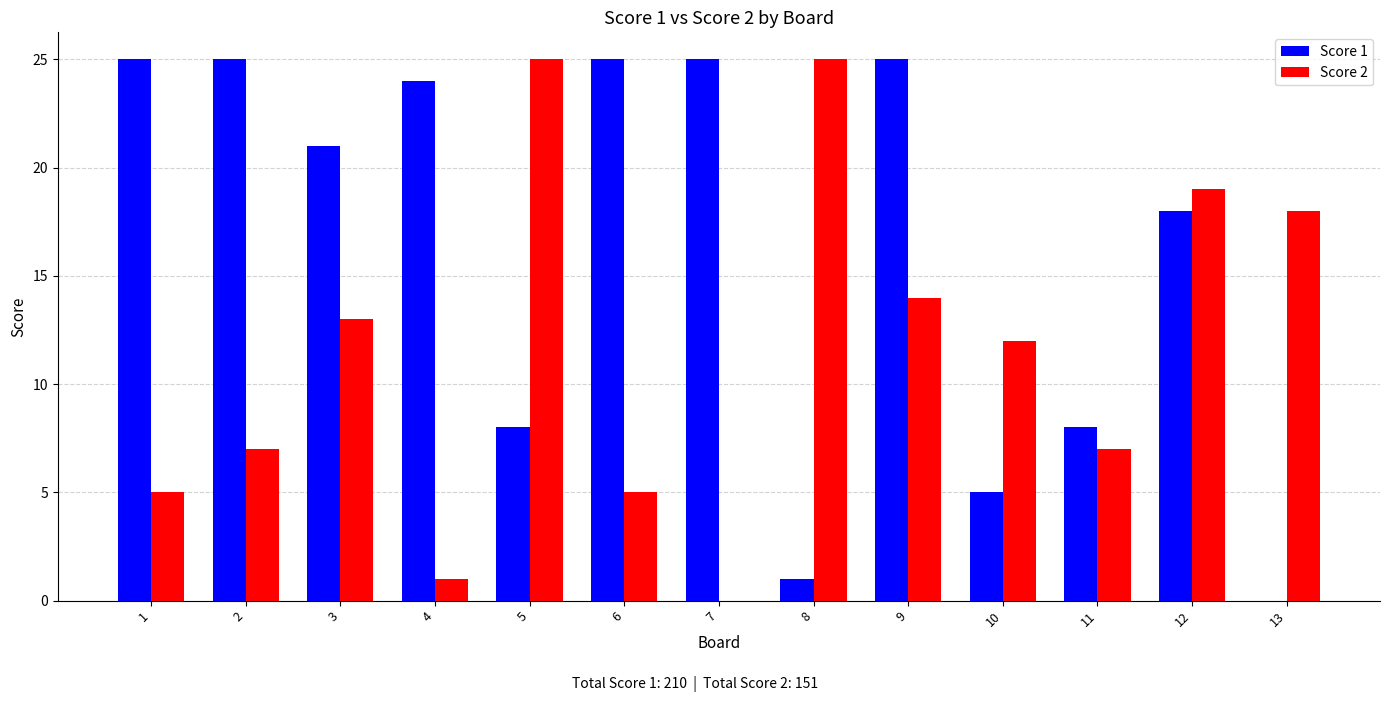

Between 5 and 10, which series saw the biggest shift?

Score 2